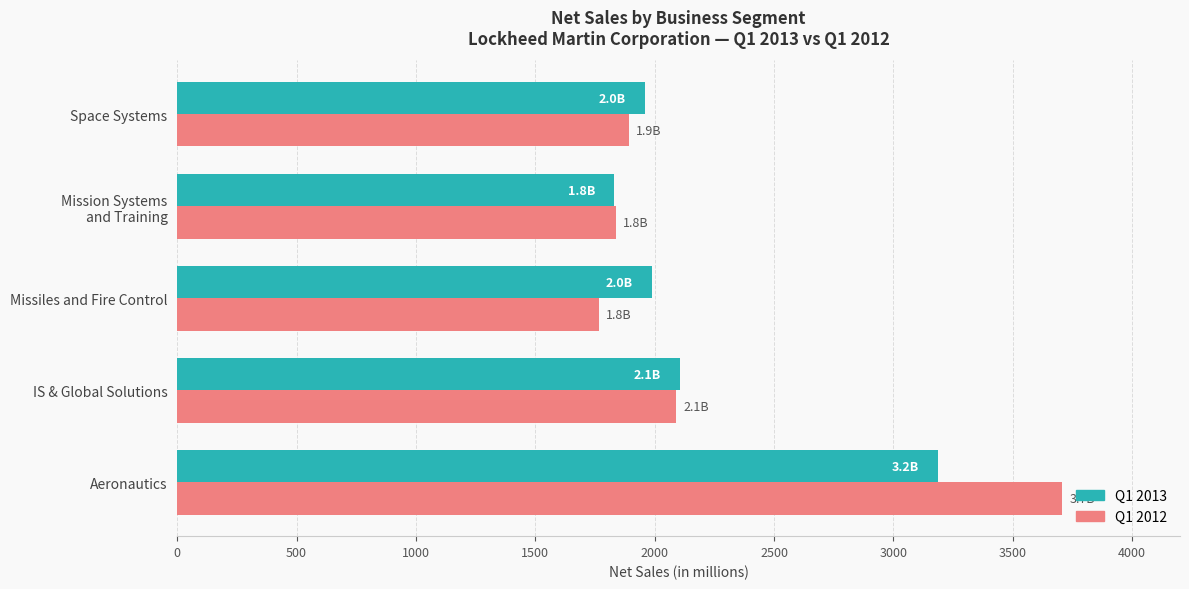

True or false: Q1 2013 has a value of 2106 at IS & Global Solutions.

True